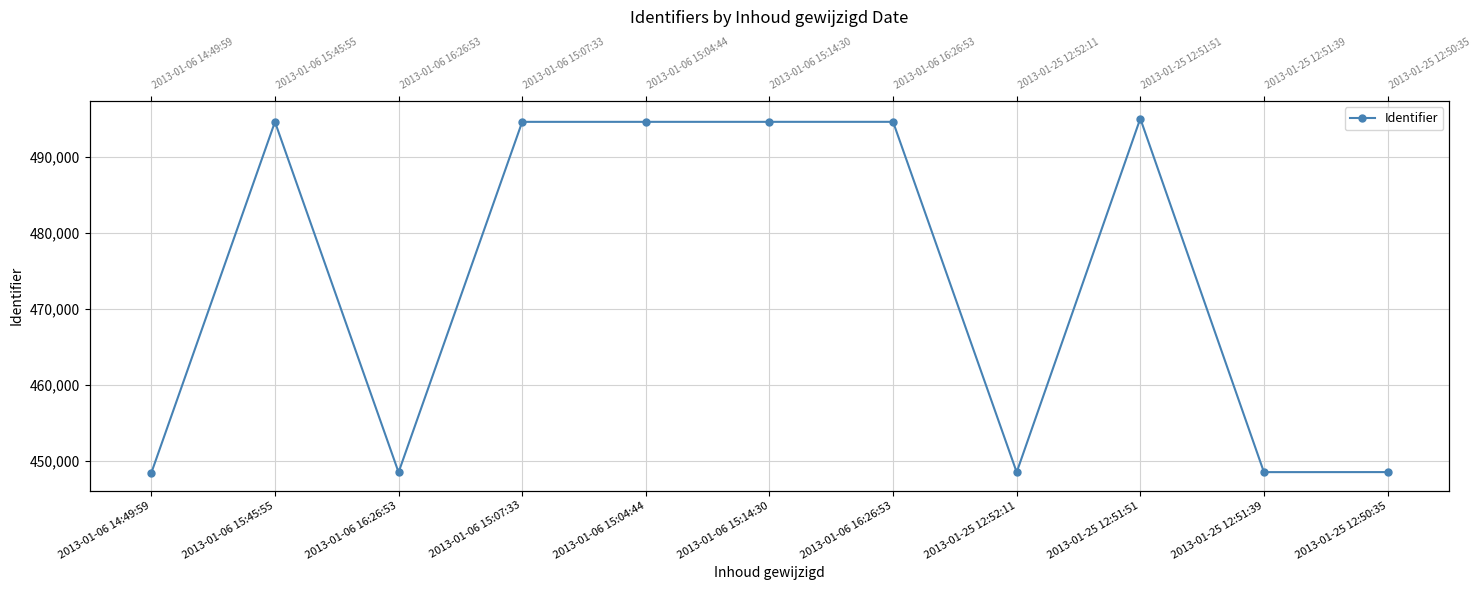

What is the greatest value displayed?

495010